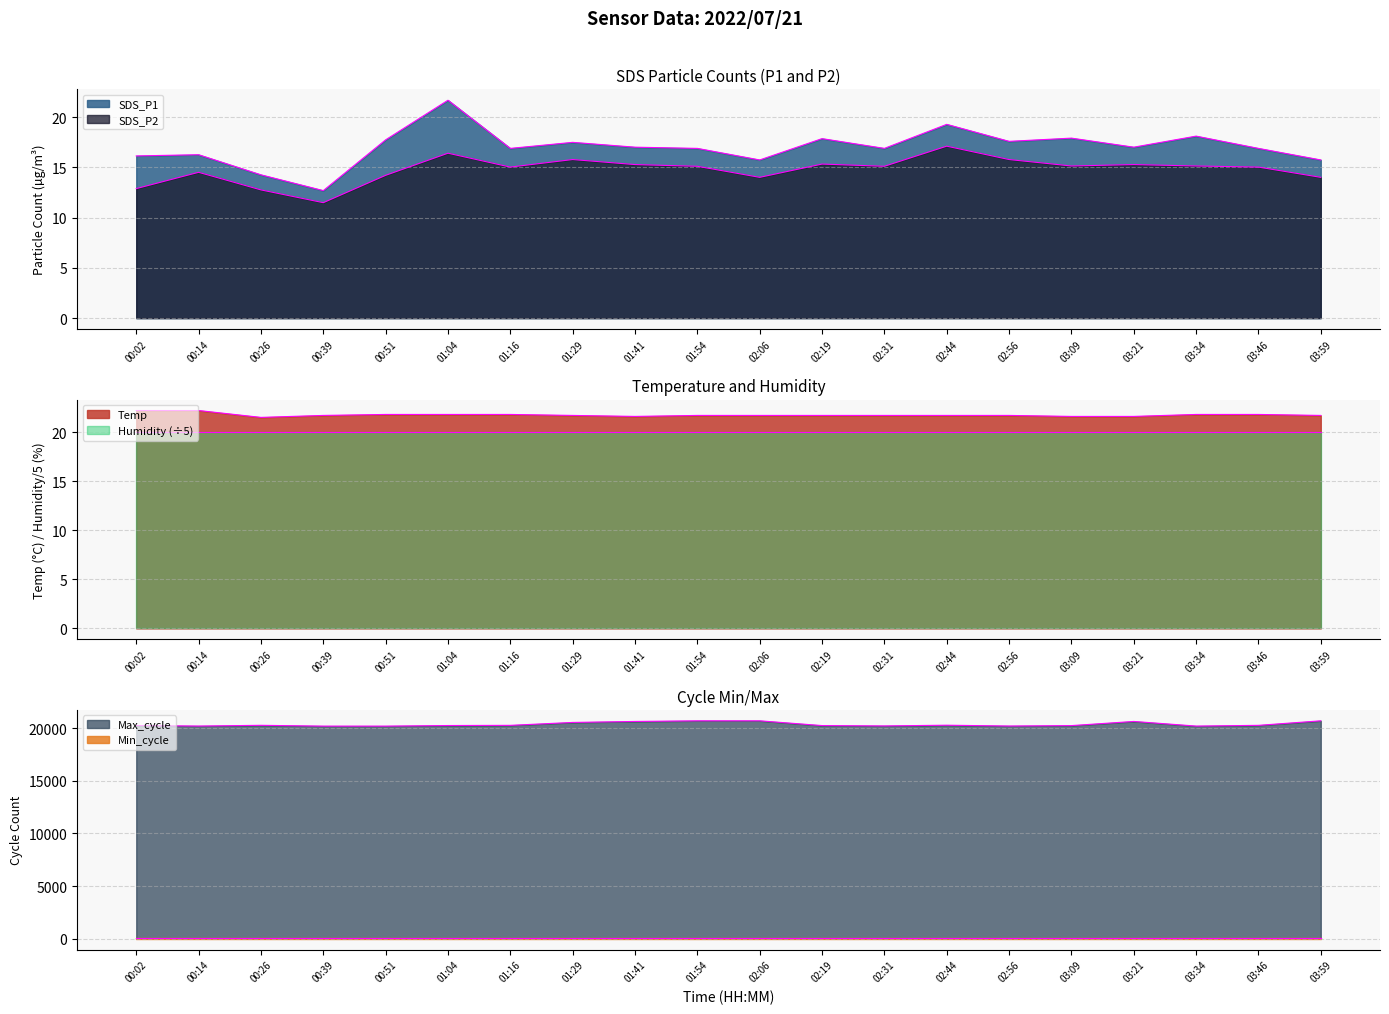

What is the label of the 6th point from the right?

02:56